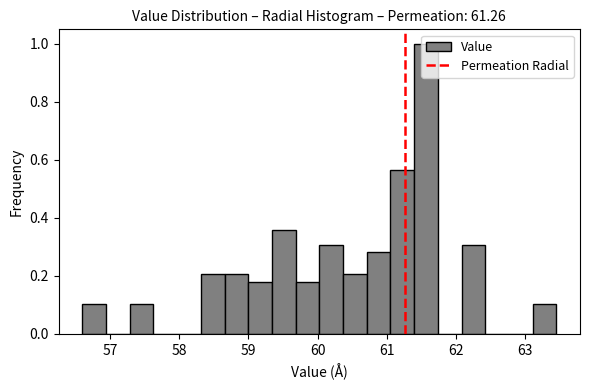

Around what value on the x-axis is the tallest bar? Give the approximate position of its centre, as read against the axis.

61.6